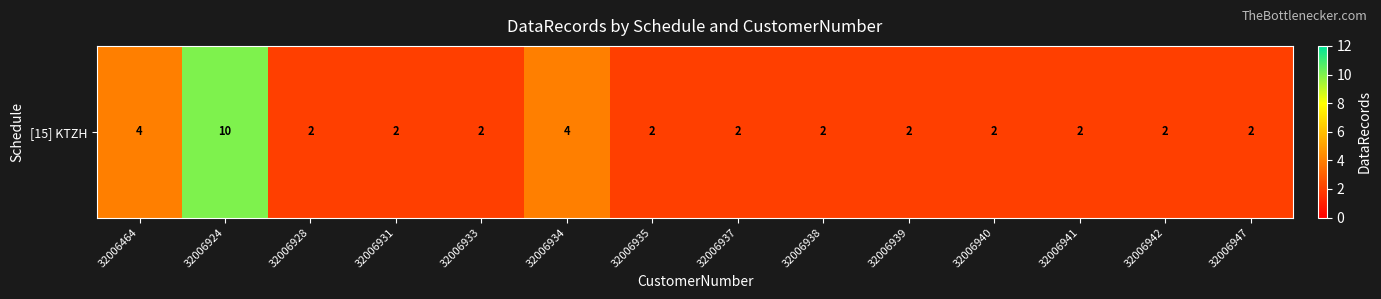

What is the maximum value shown in the chart?

10